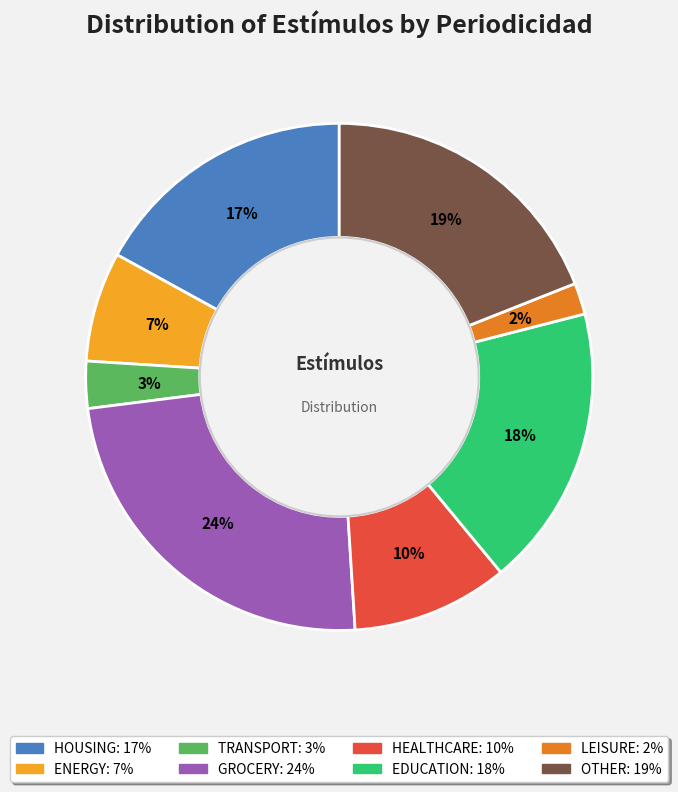

To the nearest percent, what is the difference between the largest and smallest slice percentages?

22%